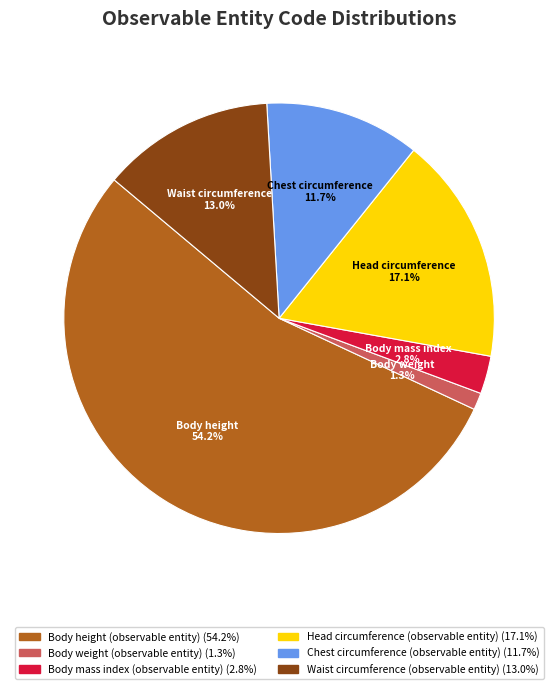

What percentage is the Body weight (observable entity) slice, to the nearest percent?

1%